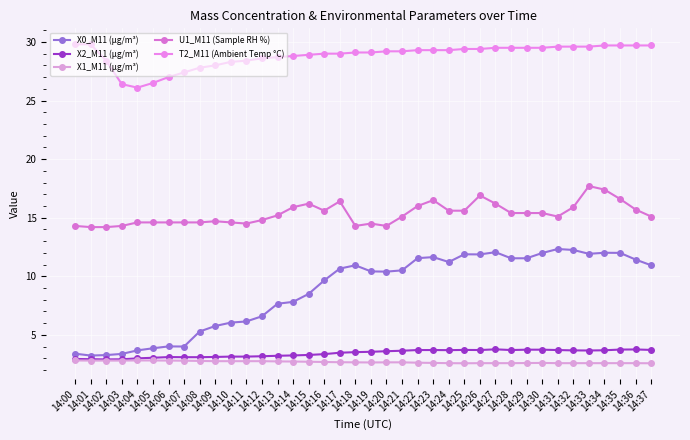

Is the value of X0_M11 (μg/m³) at 14:19 greater than the value of U1_M11 (Sample RH %) at 14:20?

No